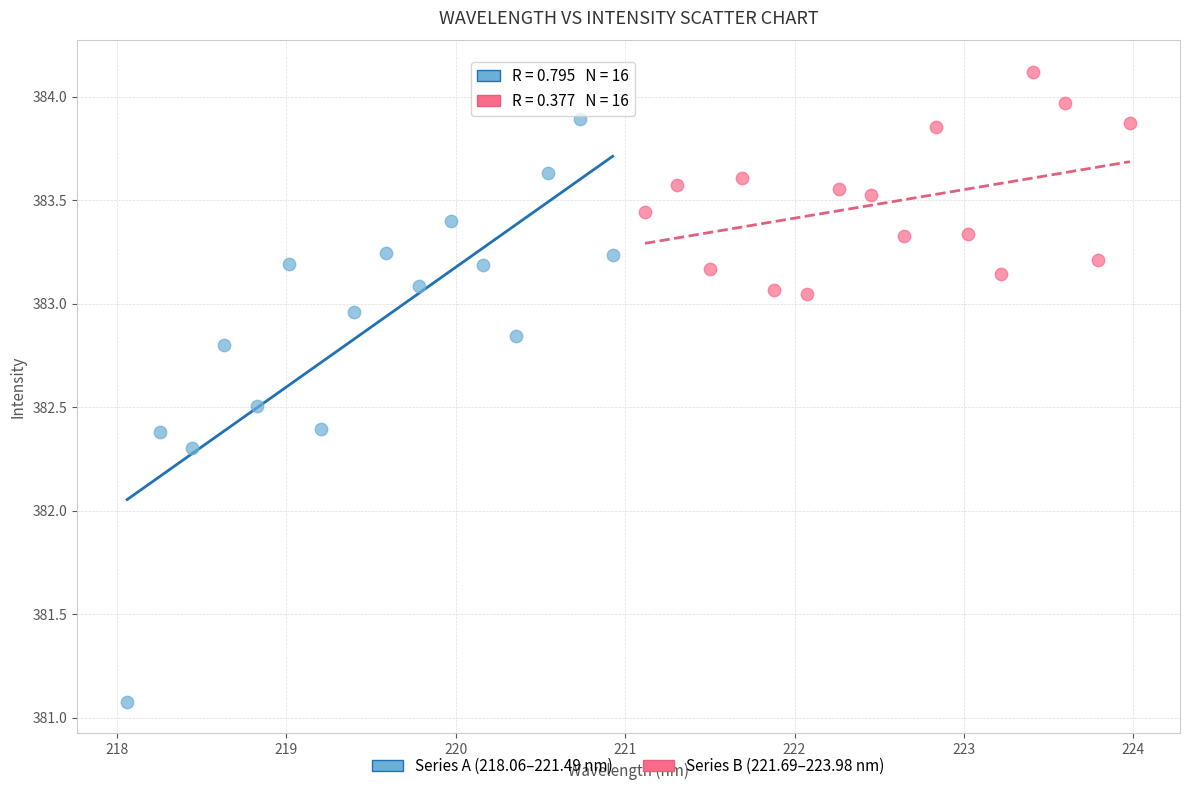

Which series reaches the maximum Y coordinate?

Series B (221.69–223.98 nm)